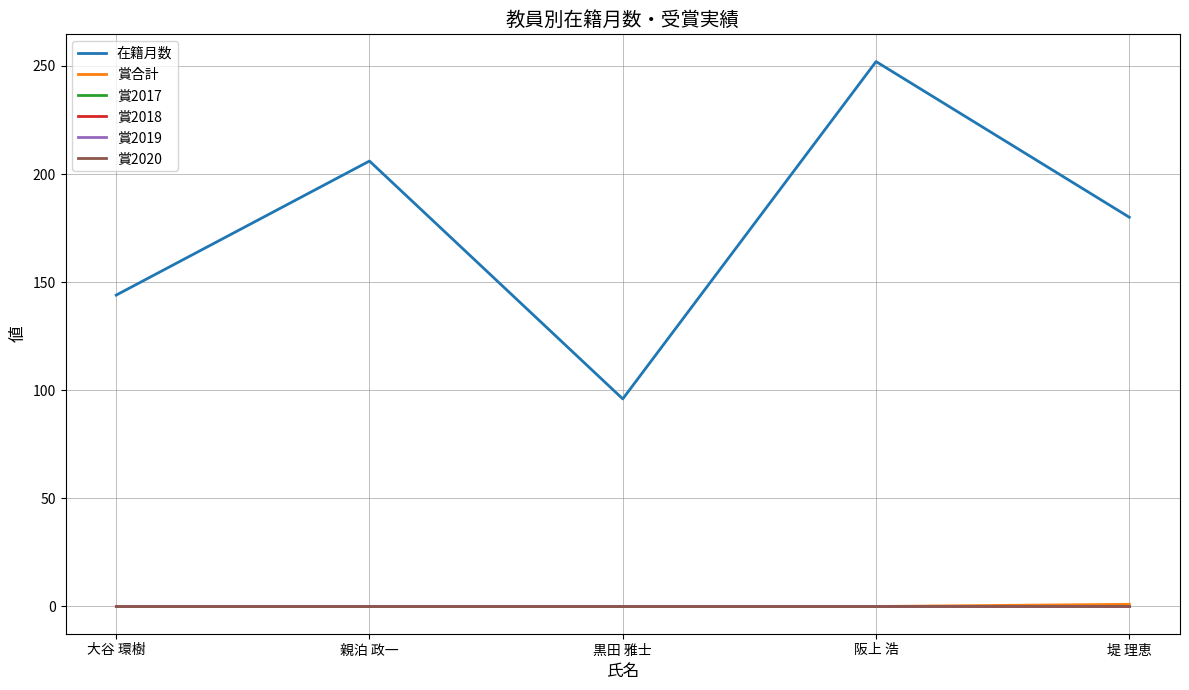

What is the difference between the maximum and minimum values in the 賞合計 series?

1